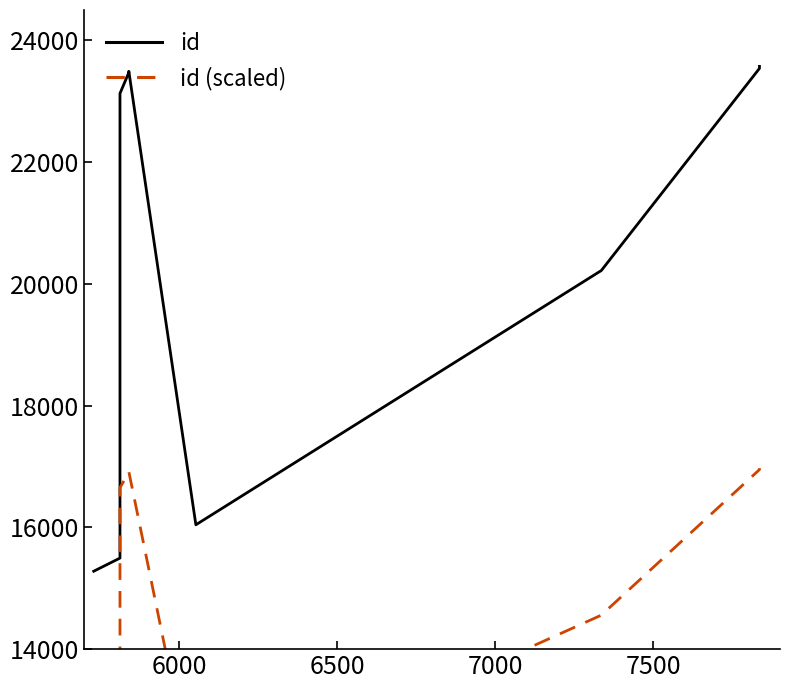

What is the difference between the id (scaled) values at 6000 and 7000?

5495.8